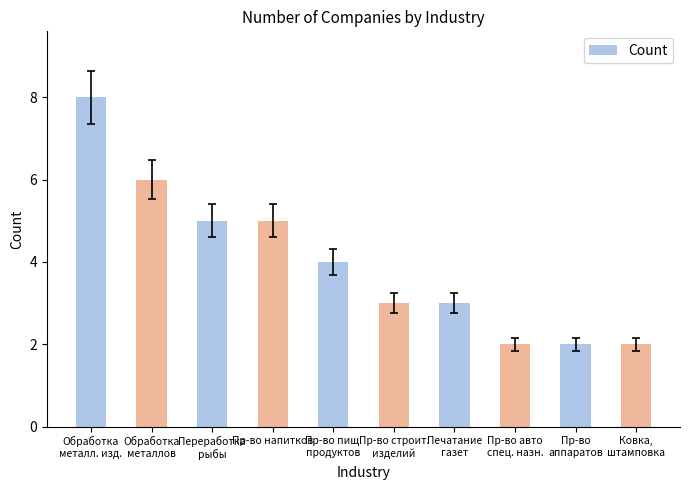

What is the label of the 10th bar from the left?

Ковка,
штамповка